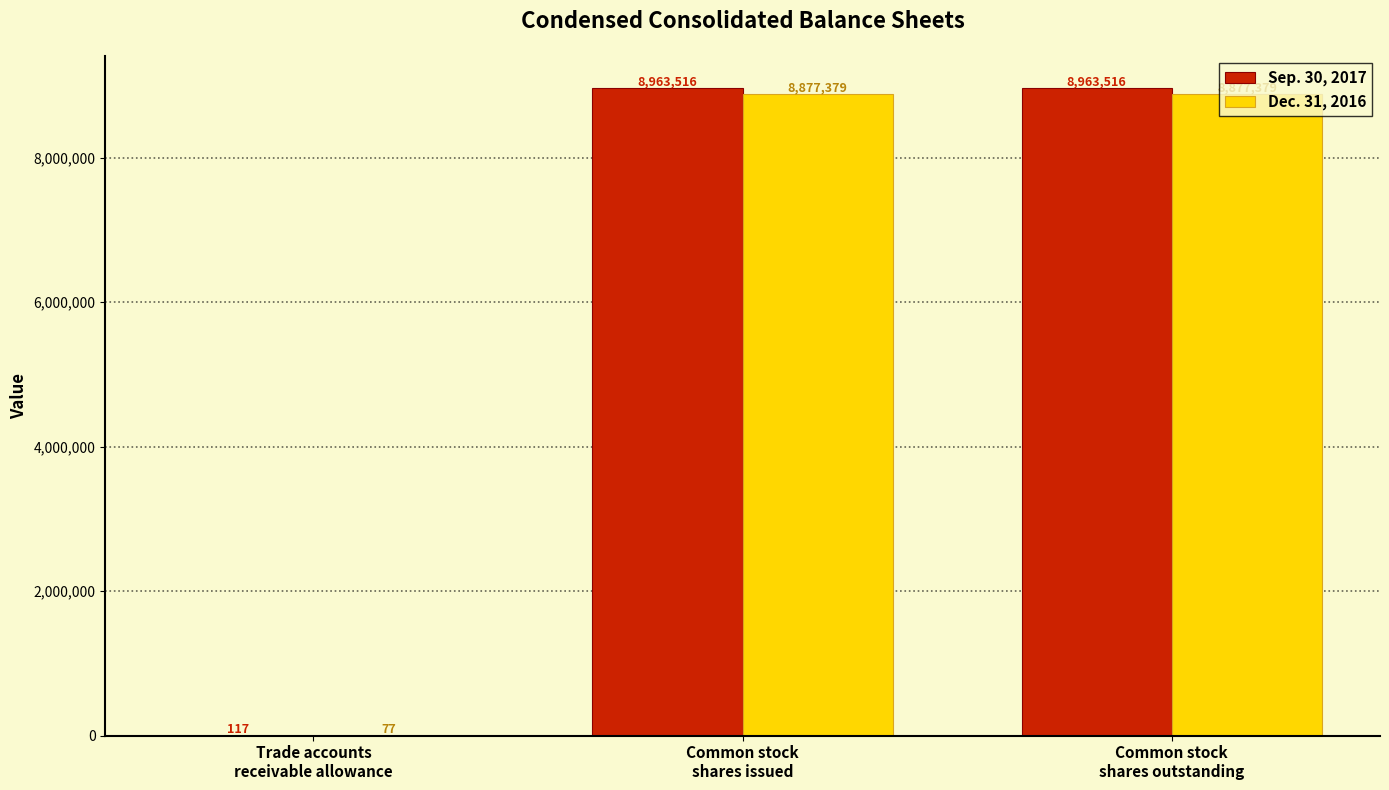

The value of Dec. 31, 2016 at Common stock
shares outstanding is 14706850. True or false?

False